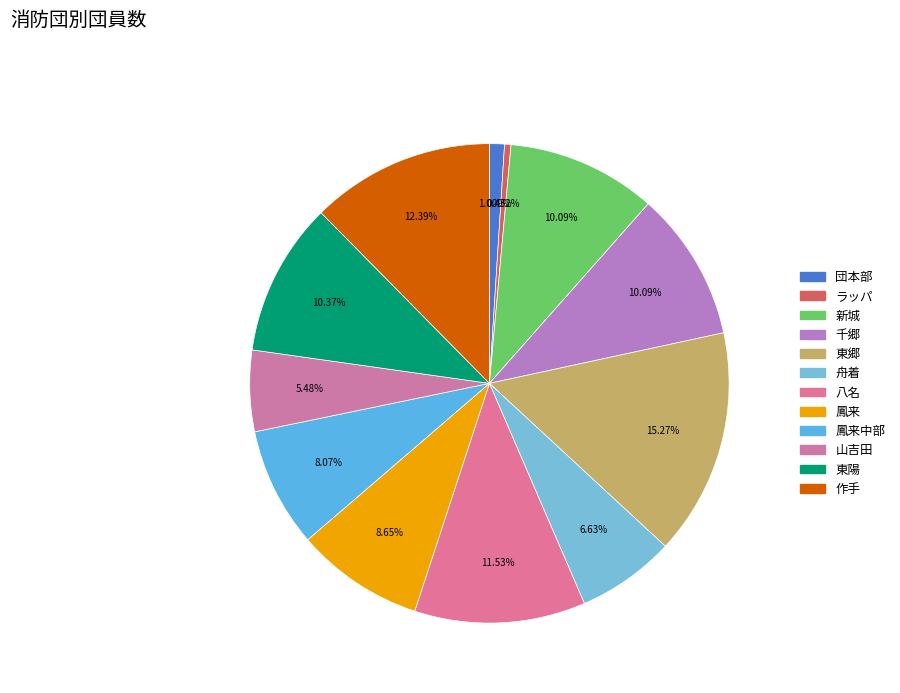

How many segments does this pie chart have?

12